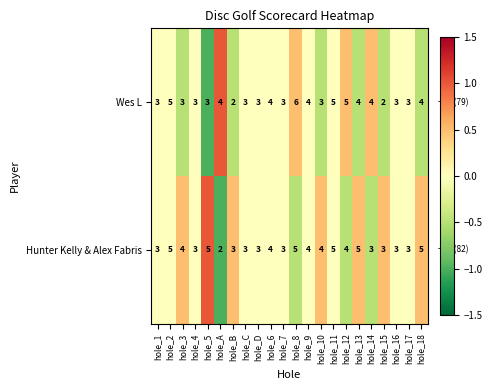

What is the sum of the Wes L values at hole_7 and hole_4?

6